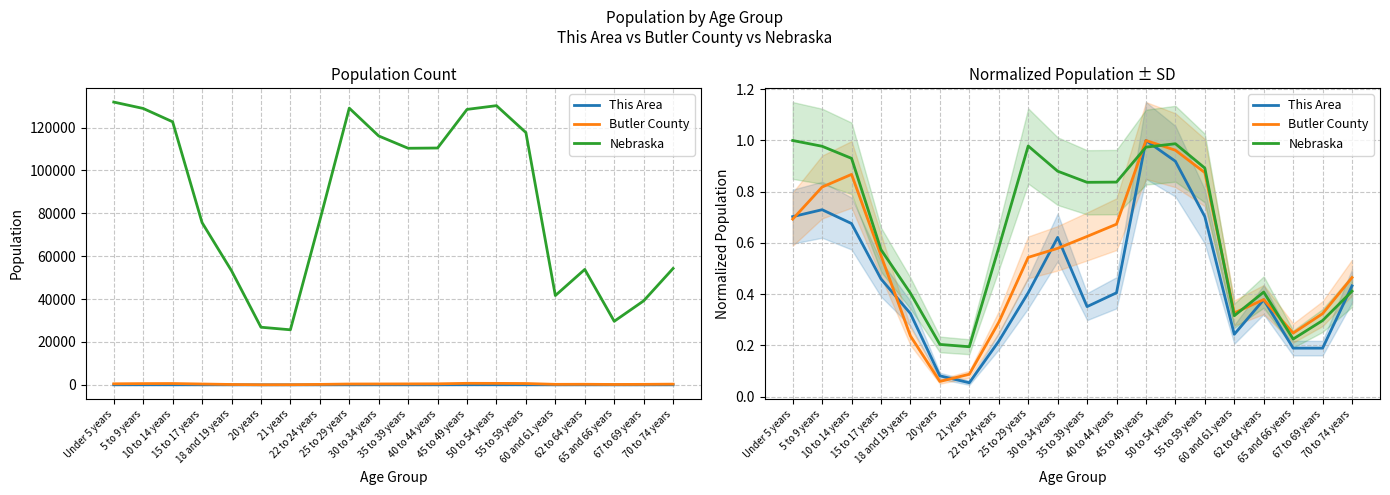

What position from the right is 35 to 39 years?

10